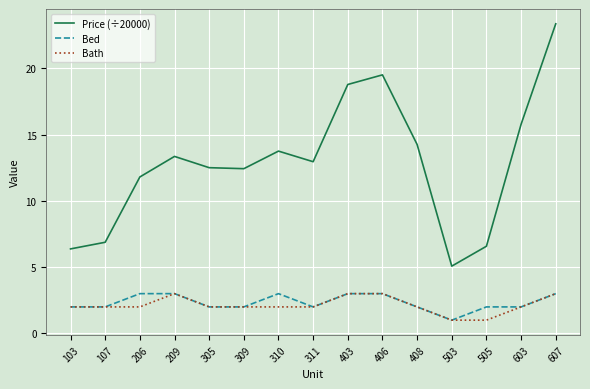

True or false: Bed has a value of 3.0 at 406.

True